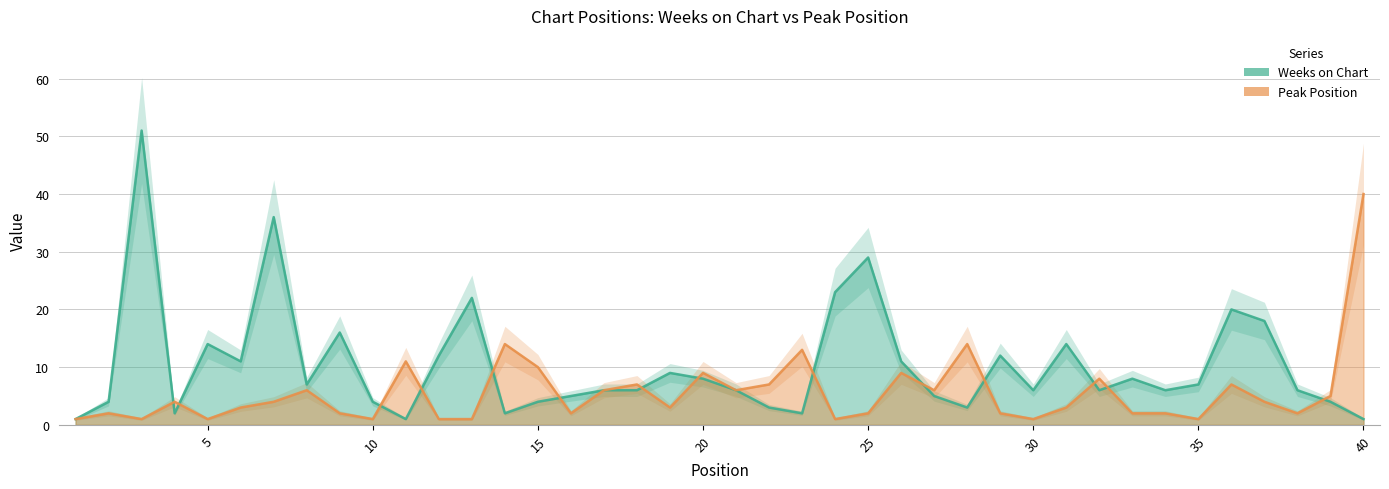

Which label corresponds to the largest value in the chart?

3